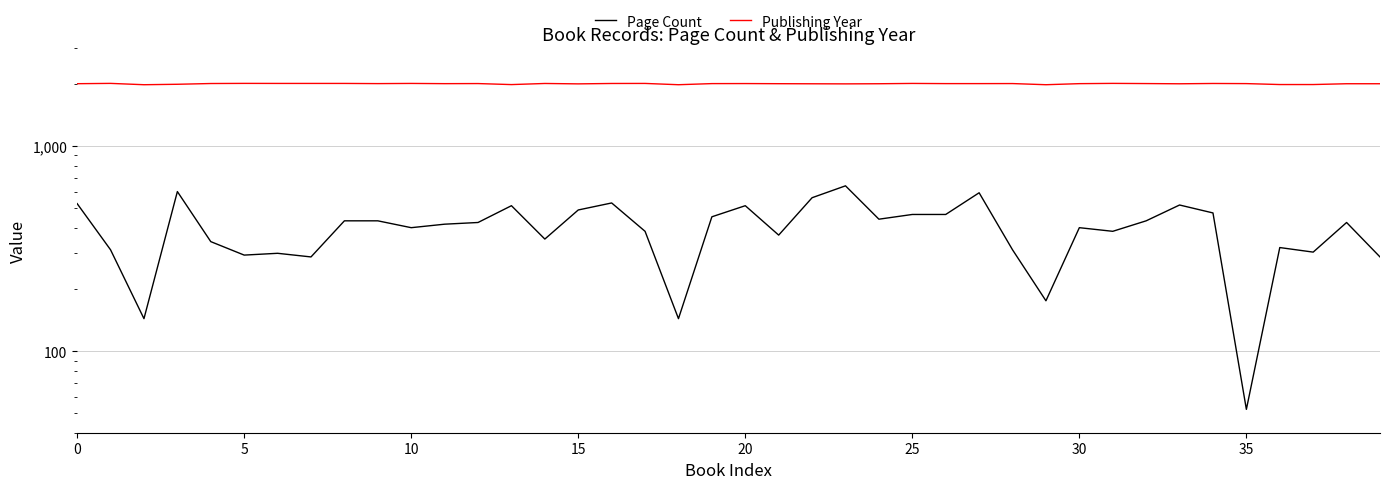

Between 24 and 30, which is larger?

24